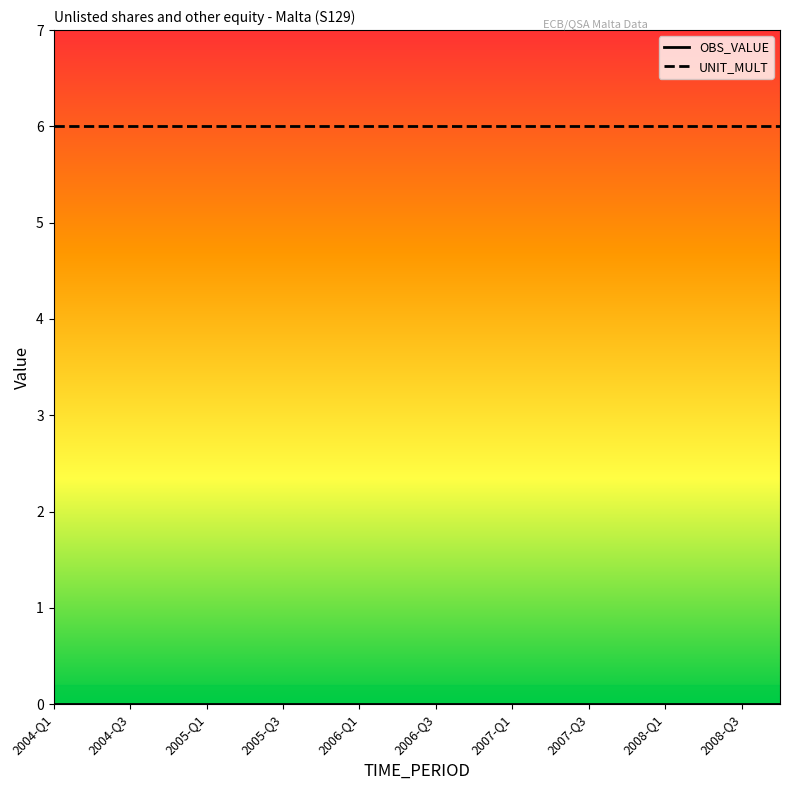

Which series has the largest total across all categories?

UNIT_MULT